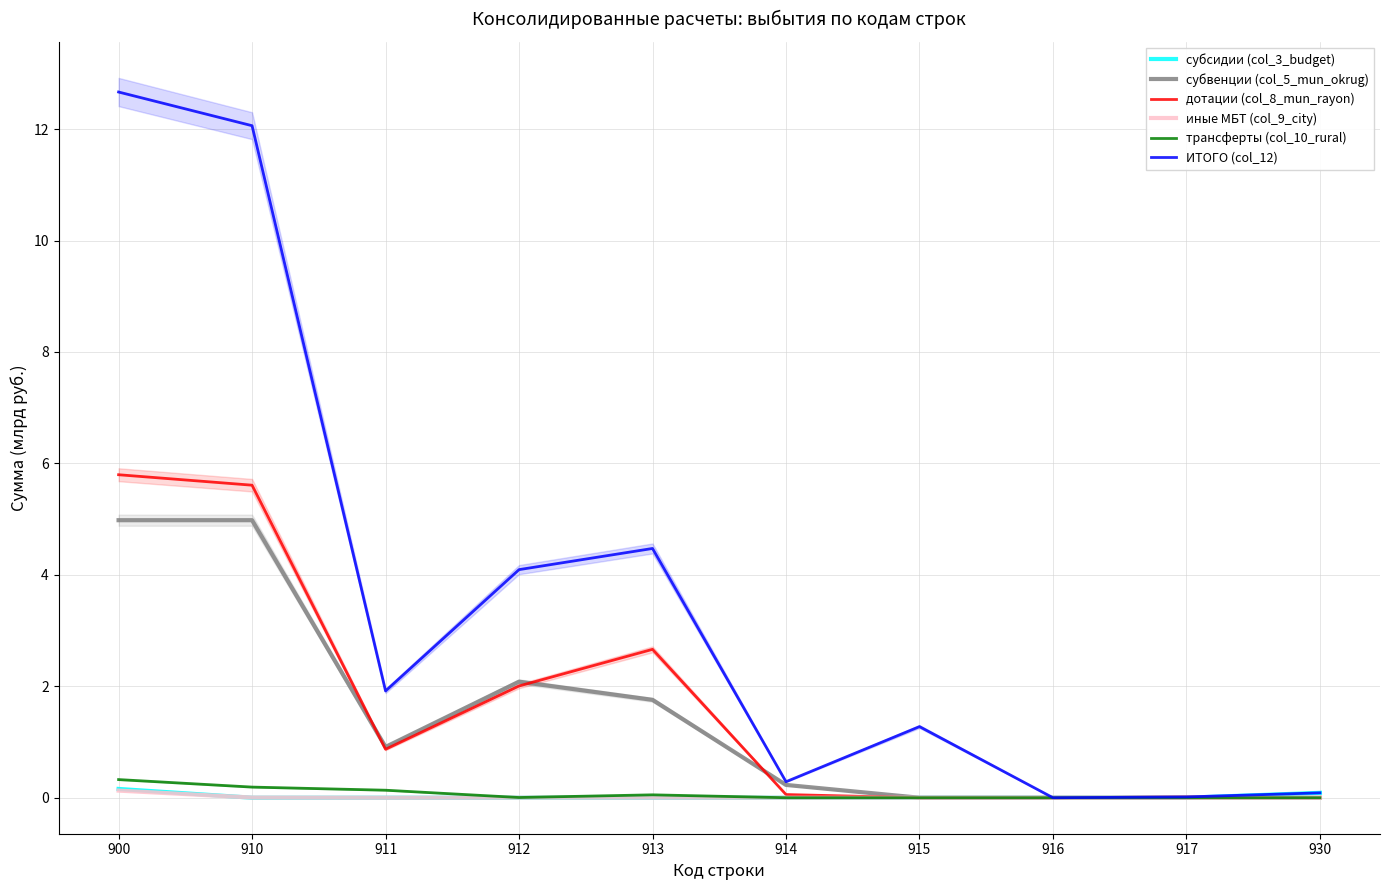

Read the ИТОГО (col_12) value at 930.

0.1